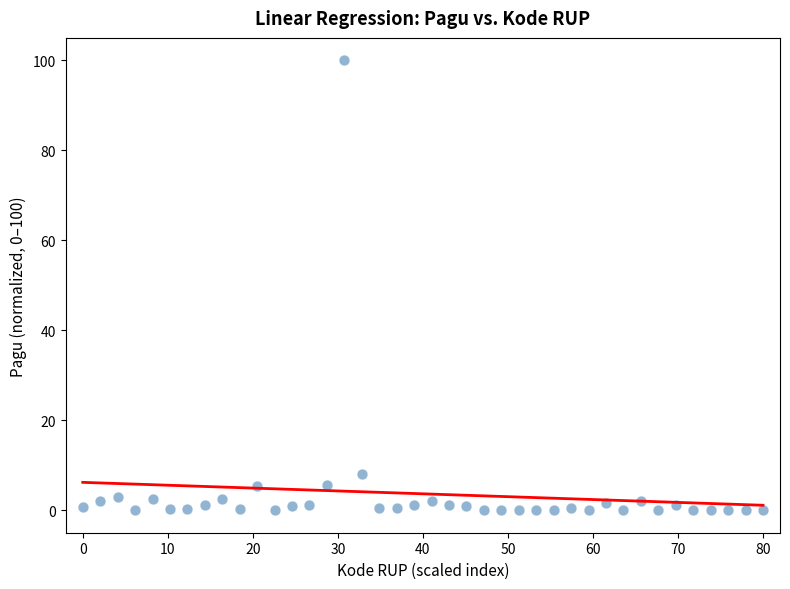

What is the range of X values (max minus min)?

80.0